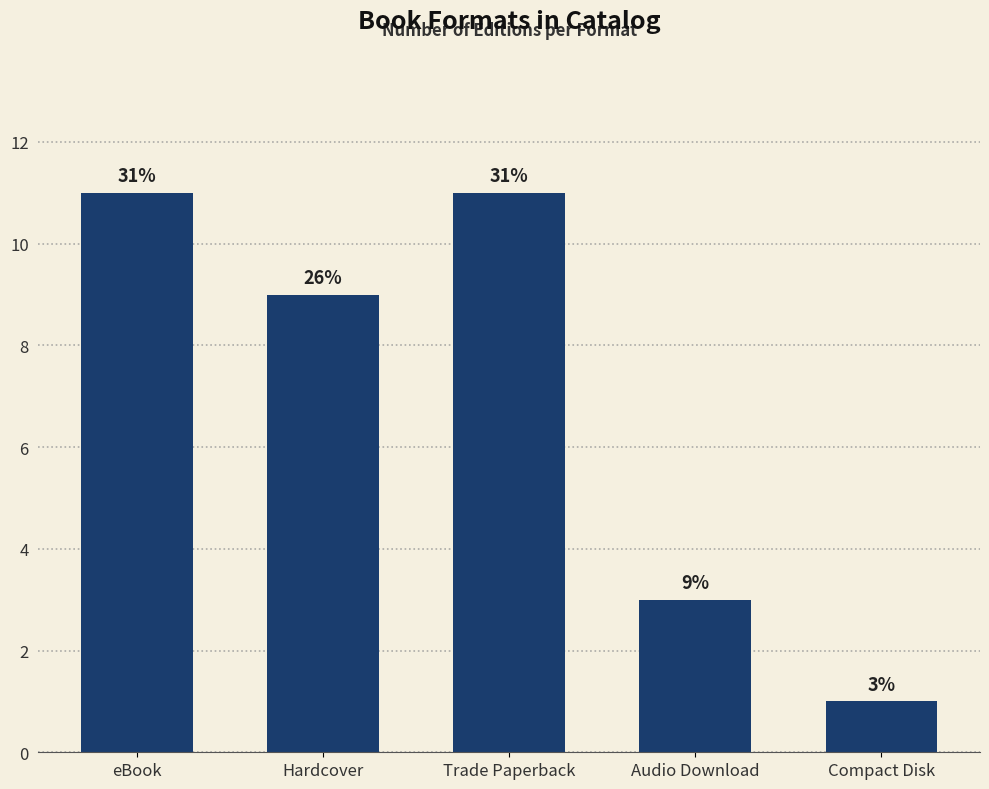

Does the chart contain any negative values?

No